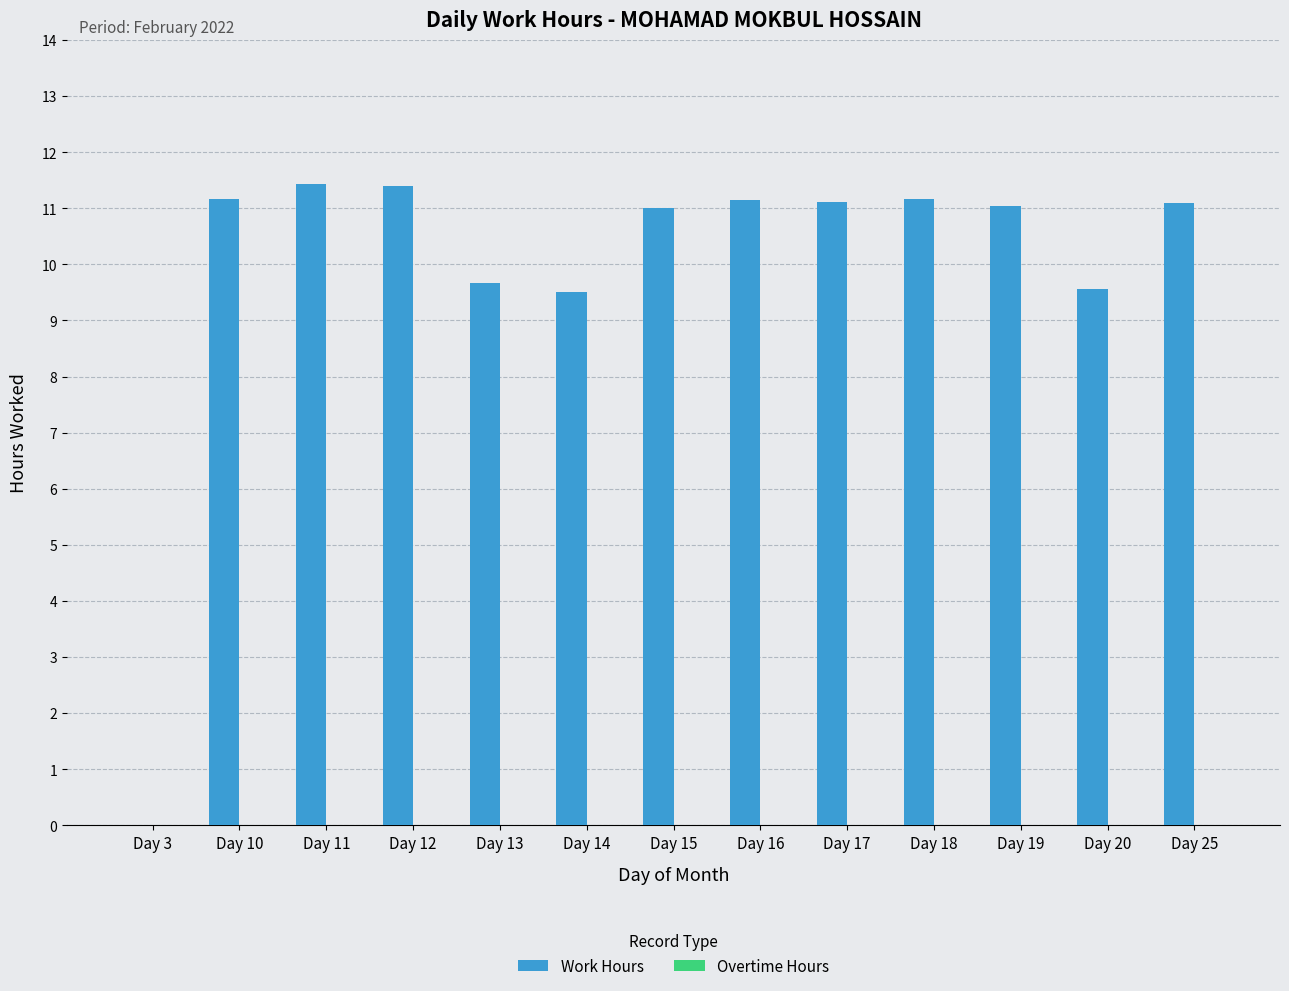

What is the sum of the values at Day 10 and Day 25?

22.3